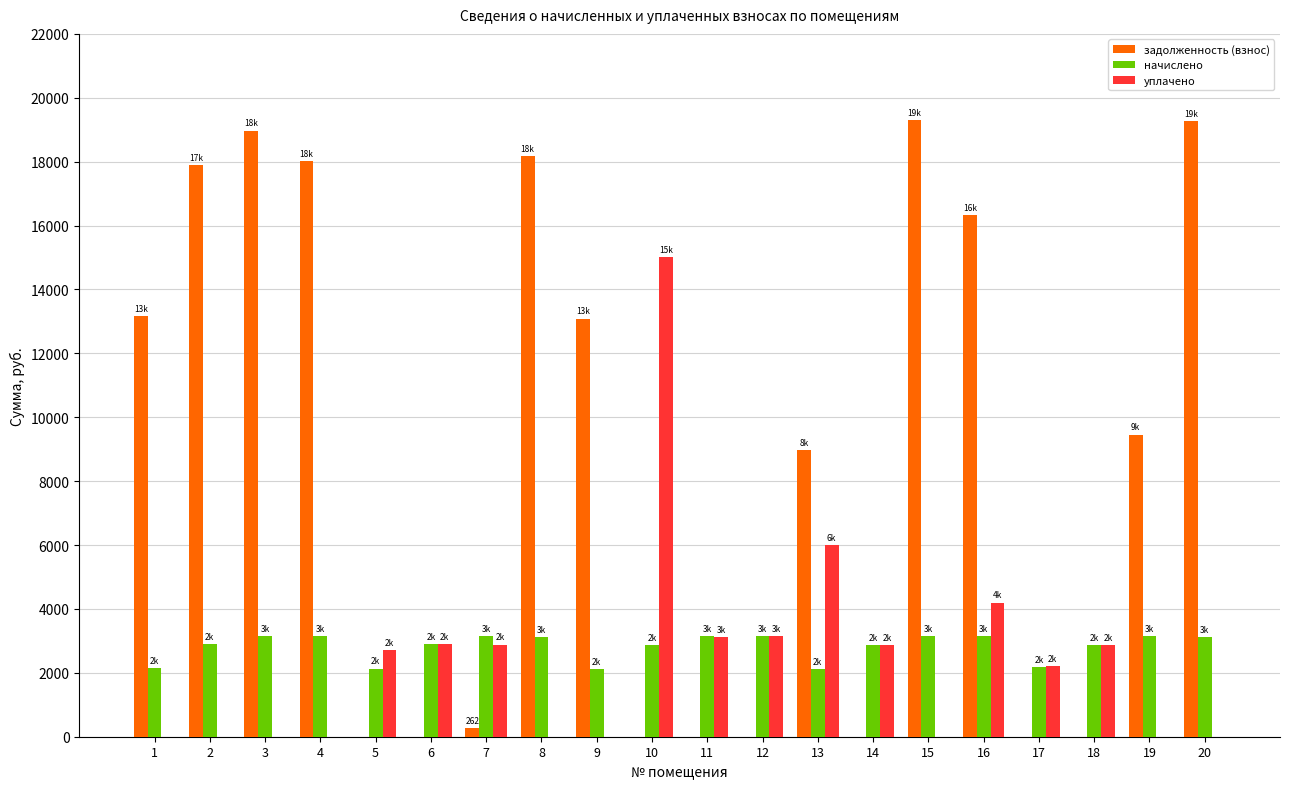

What is the difference between the начислено values at 14 and 16?

273.8